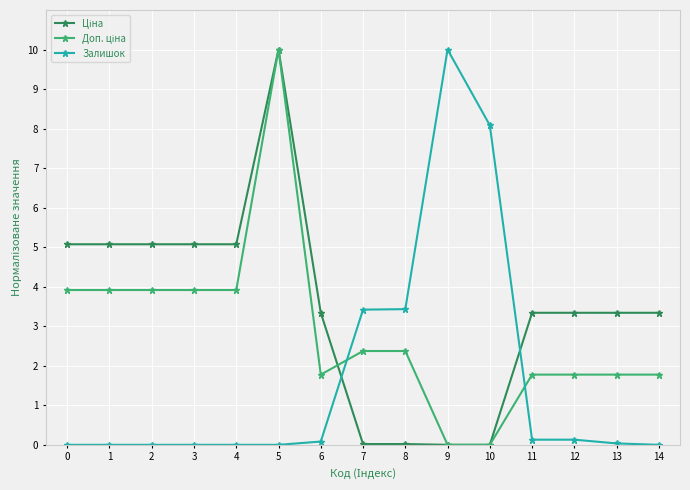

What is the greatest value displayed?

10.0